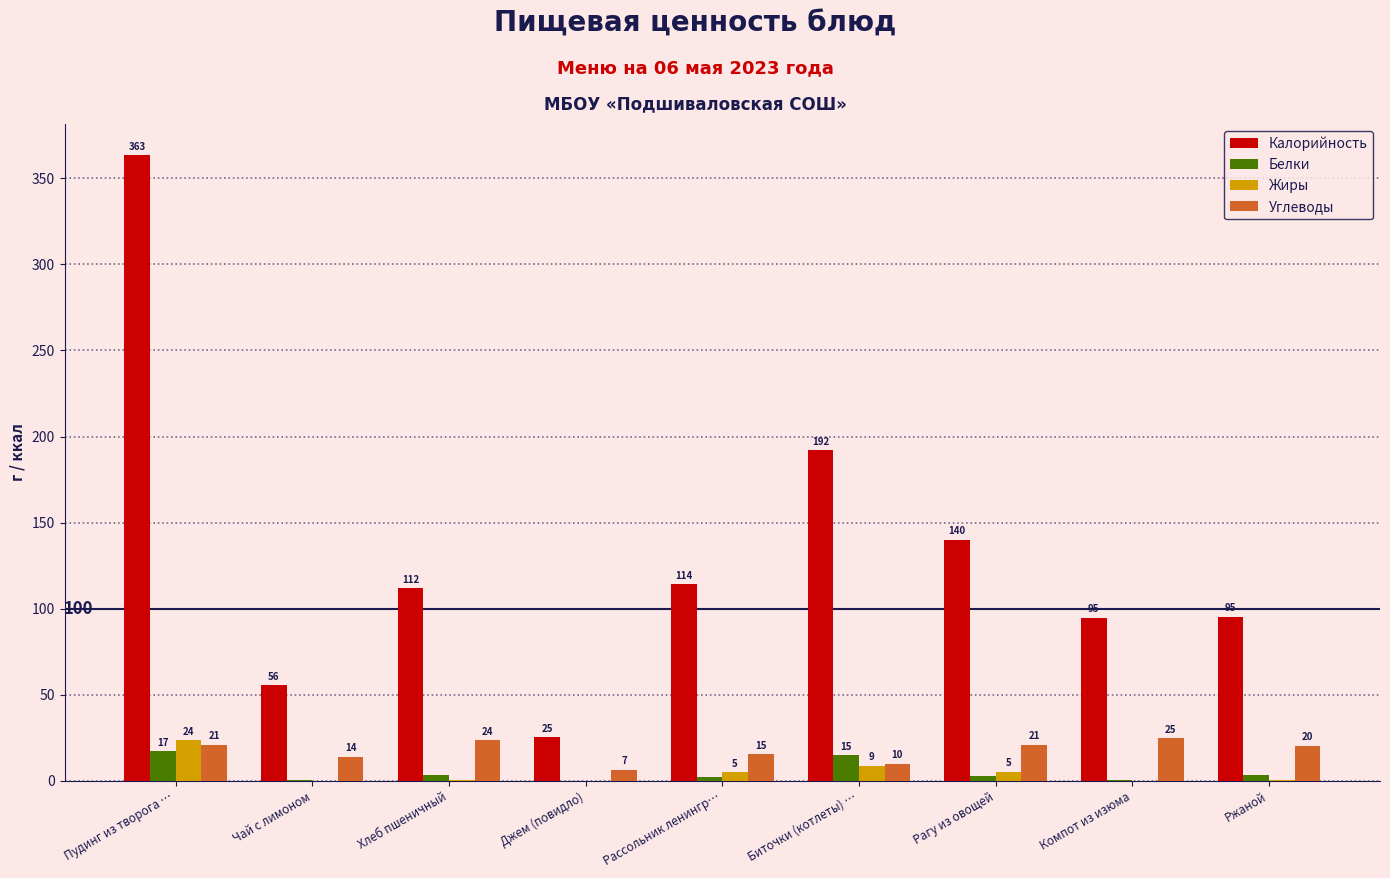

What is the approximate value of Калорийность at Рагу из овощей?

140.1